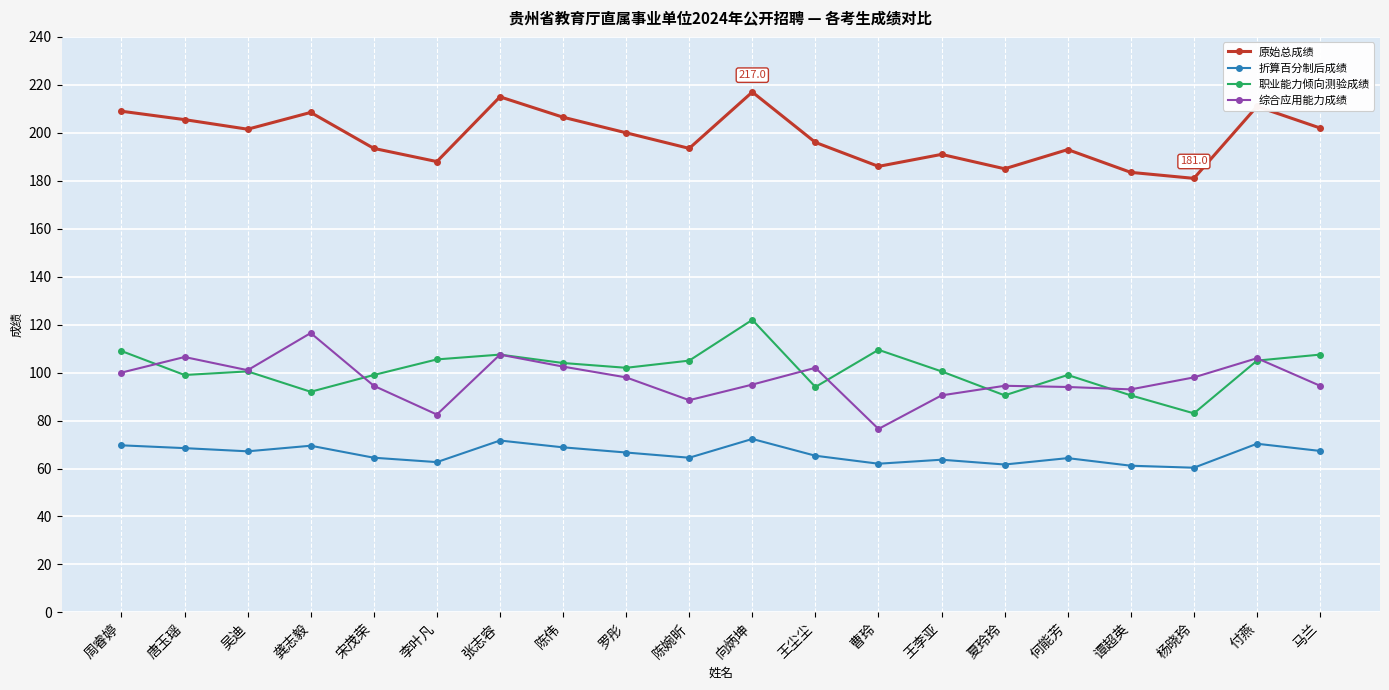

True or false: 综合应用能力成绩 has more than 1 points higher than both neighbors.

True